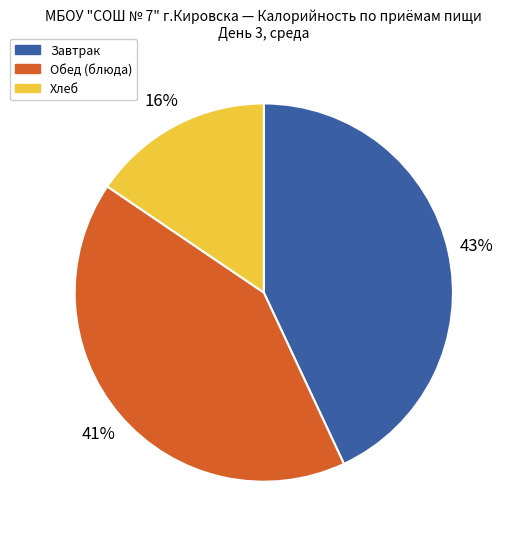

Does any single category account for the majority?

No